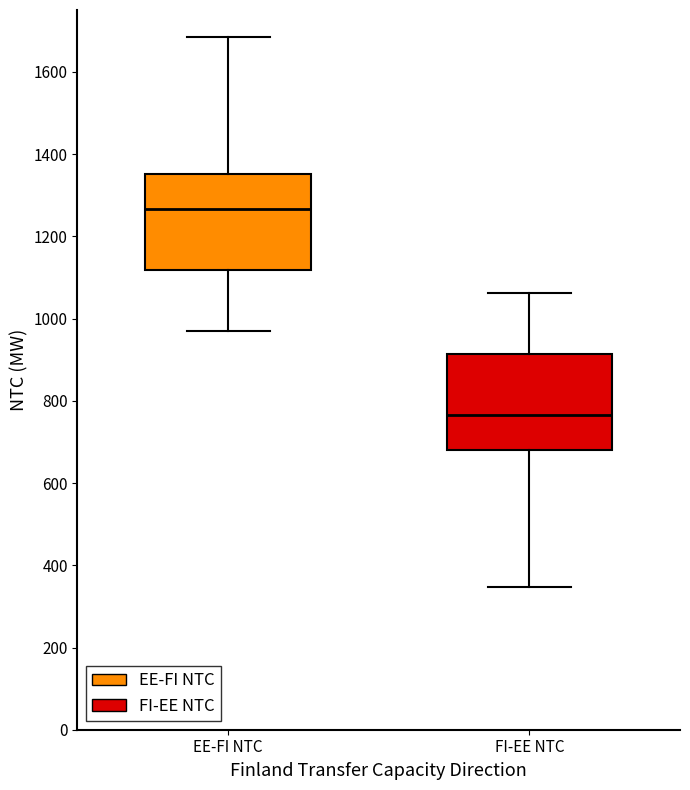

Which box has the lowest median line?

FI-EE NTC